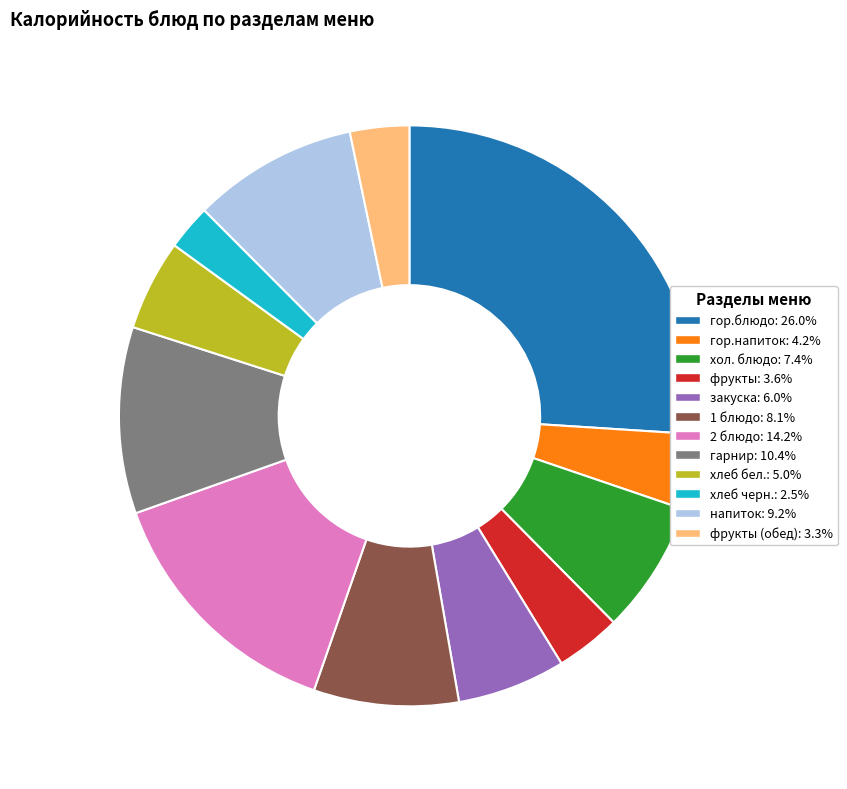

Combined, do 2 блюдо: 14.2% and гарнир: 10.4% account for over 50%?

No